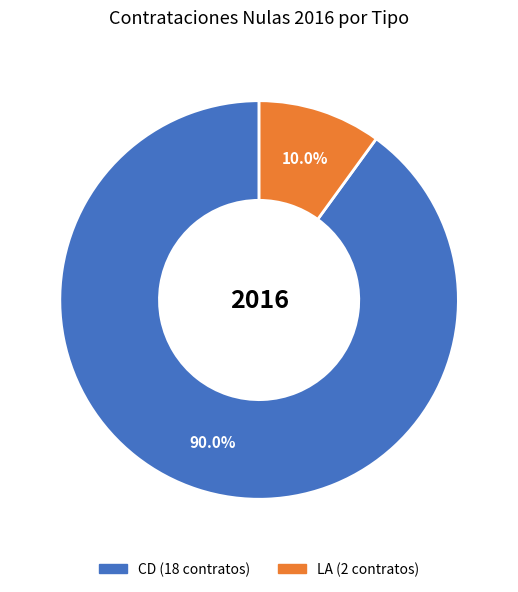

Is there any slice that represents more than half of the pie?

Yes